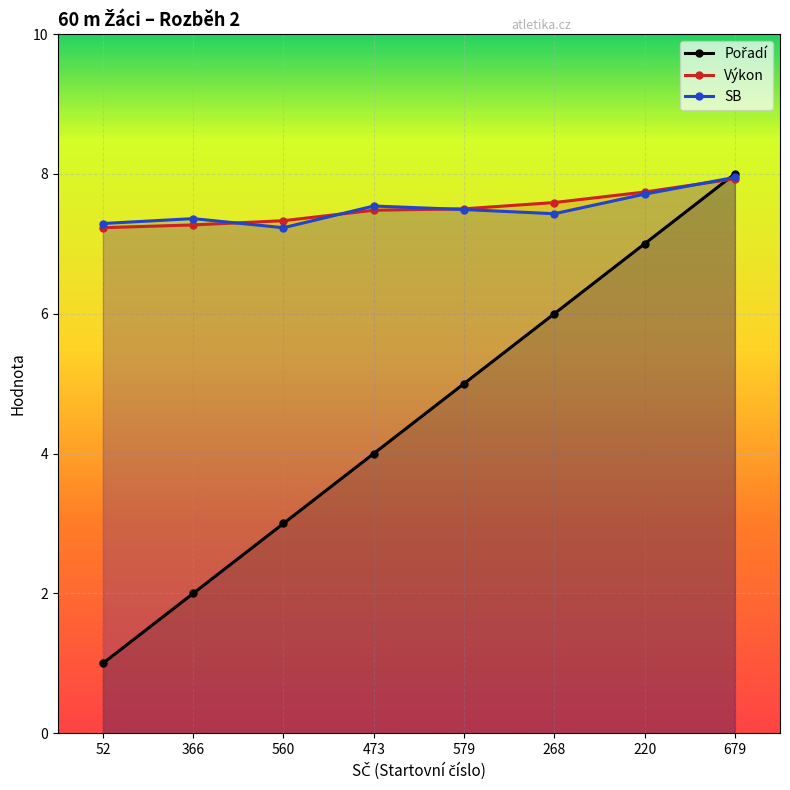

Reading left to right, transcribe all the data shown in this chart.

Pořadí: 52=1.0	366=2.0	560=3.0	473=4.0	579=5.0	268=6.0	220=7.0	679=8.0
Výkon: 52=7.2	366=7.3	560=7.3	473=7.5	579=7.5	268=7.6	220=7.7	679=7.9
SB: 52=7.3	366=7.4	560=7.2	473=7.5	579=7.5	268=7.4	220=7.7	679=8.0